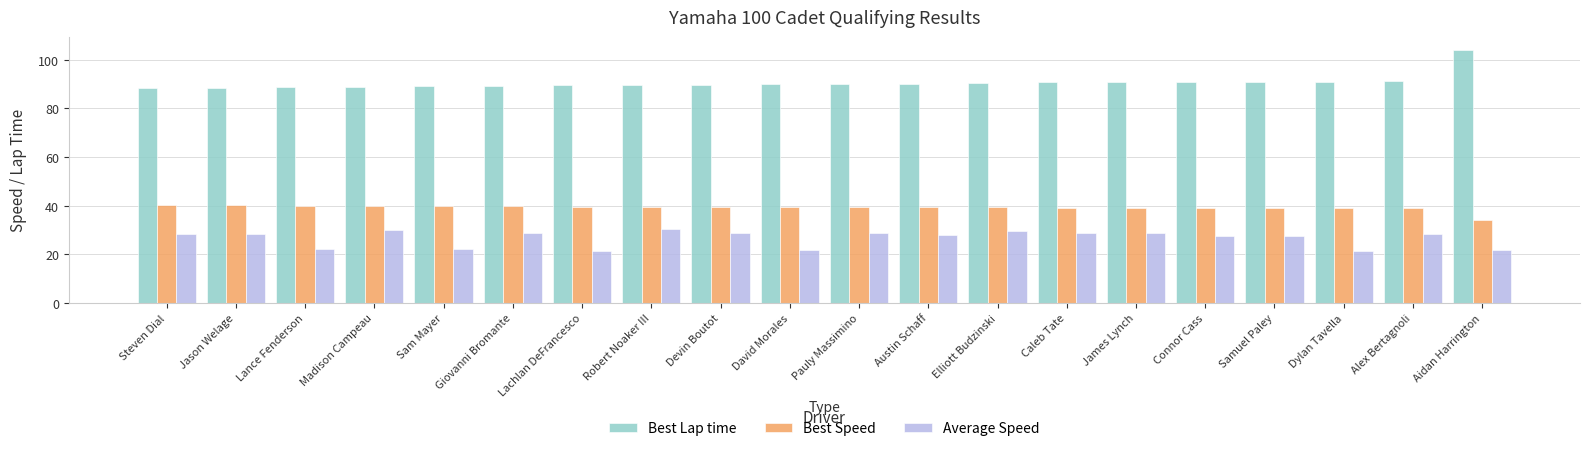

Is the value of Best Speed at Austin Schaff greater than the value of Best Lap time at Devin Boutot?

No